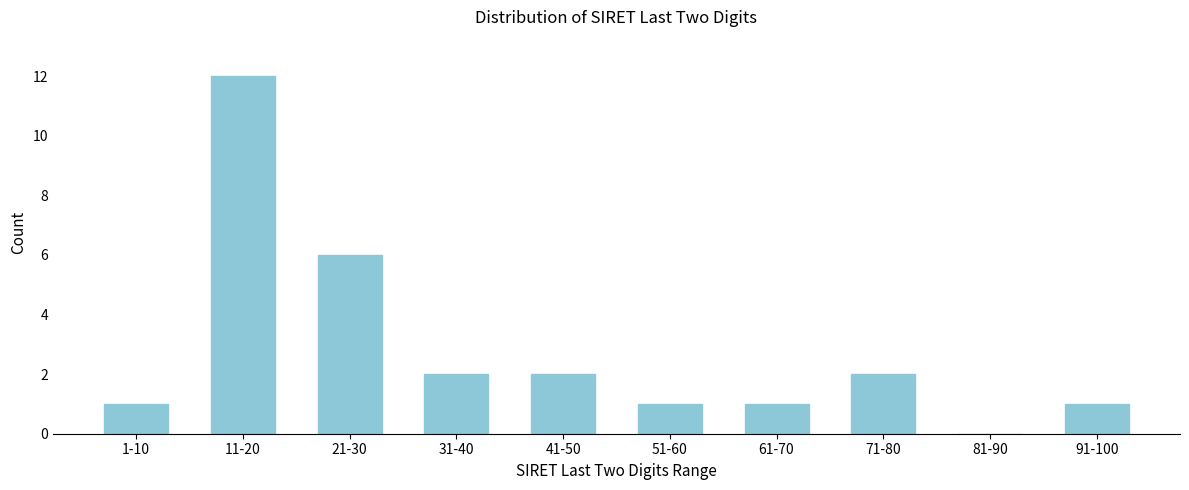

Reading left to right, extract all data points from this chart.

1-10=1	11-20=12	21-30=6	31-40=2	41-50=2	51-60=1	61-70=1	71-80=2	81-90=0	91-100=1